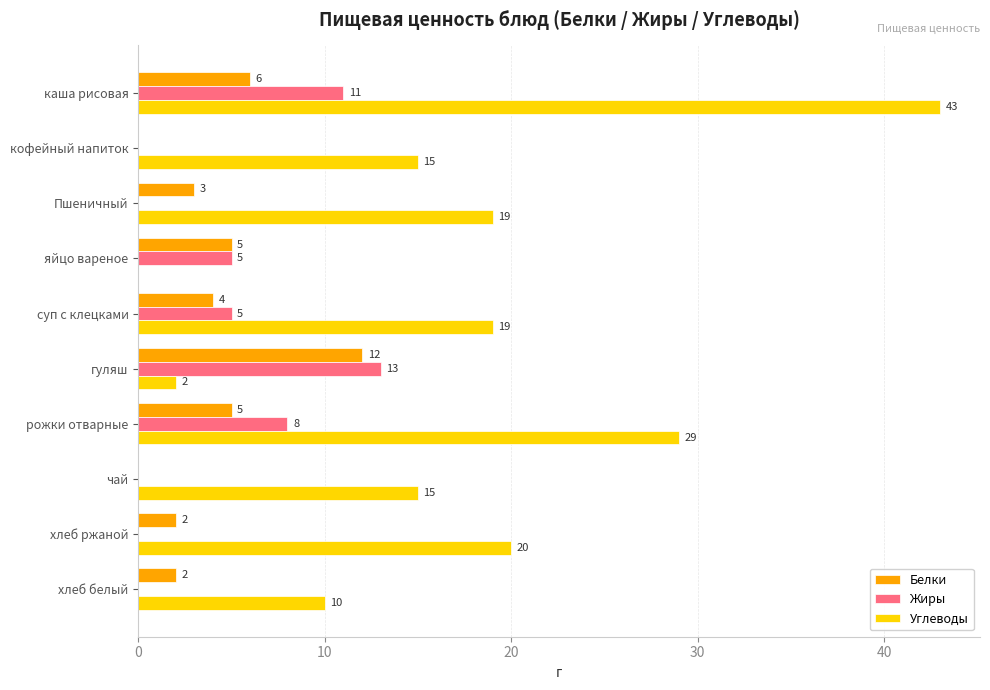

What is the sum of the Углеводы values at суп с клецками and каша рисовая?

62